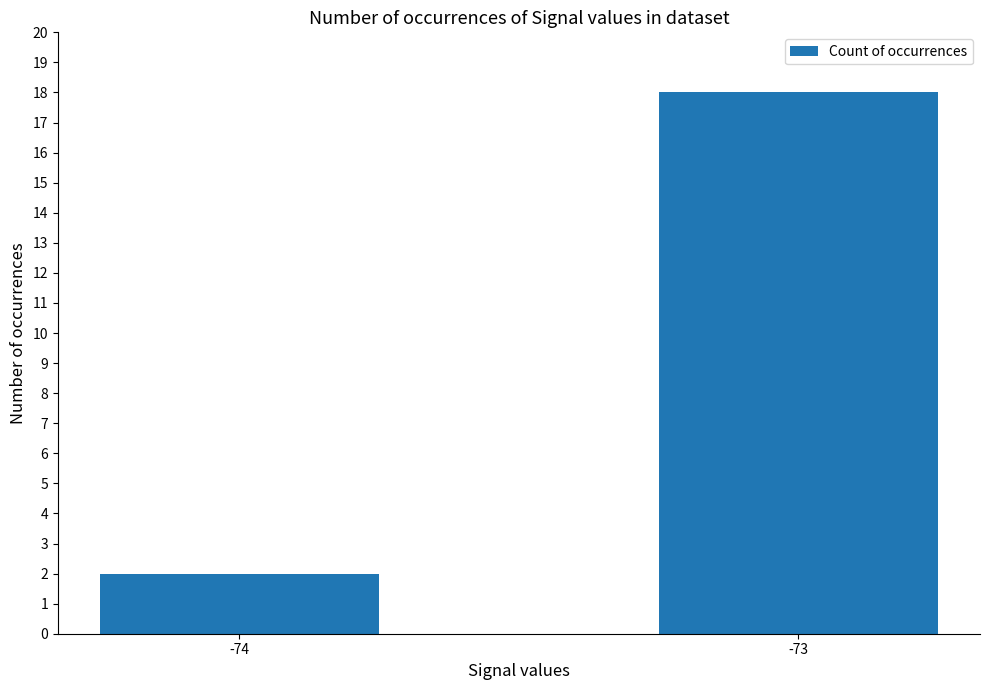

Count the number of categories in the chart.

2